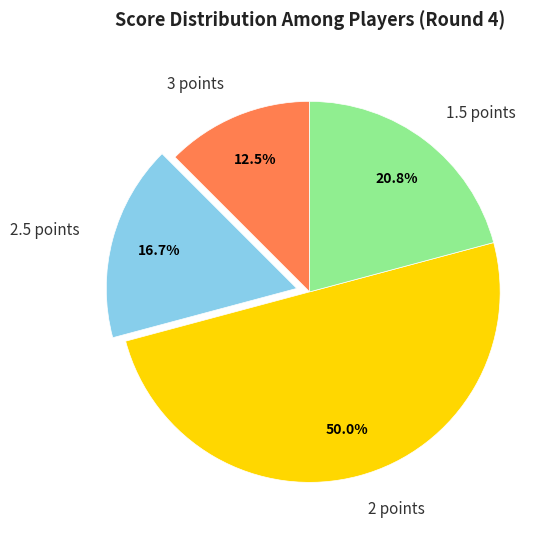

What percentage is NOT represented by 2.5 points?

83.3%